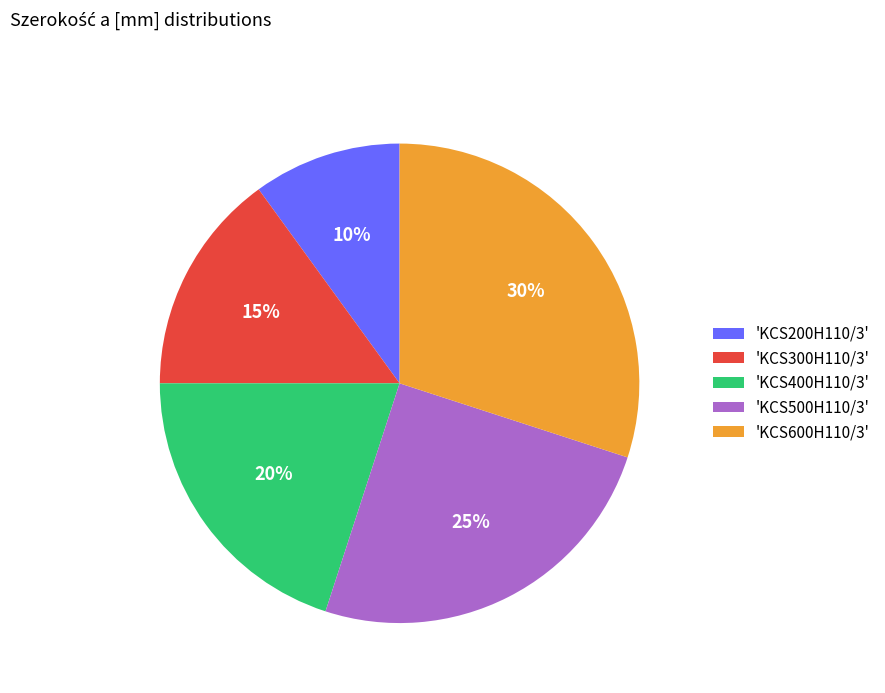

True or false: 'KCS600H110/3' accounts for 30% of the total.

True